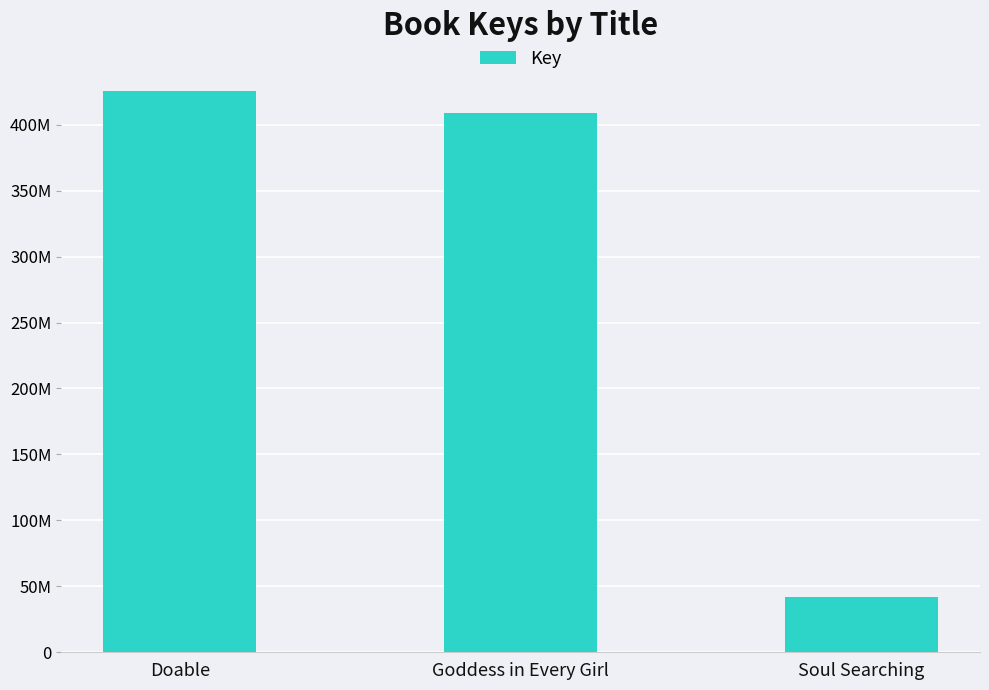

Are the bars horizontal?

No